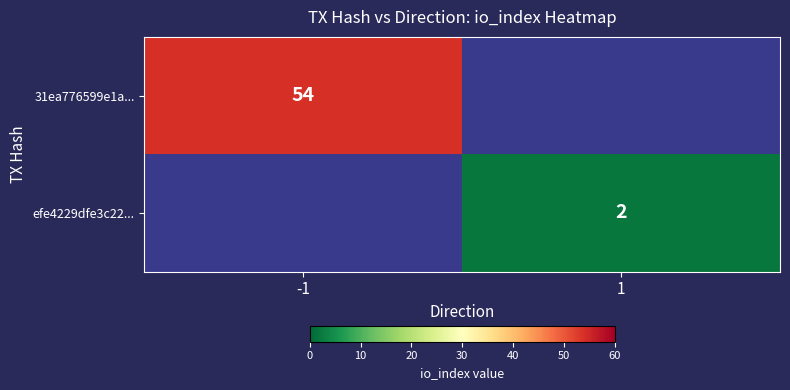

True or false: efe4229dfe3c22... has a value of 3 at 1.

False